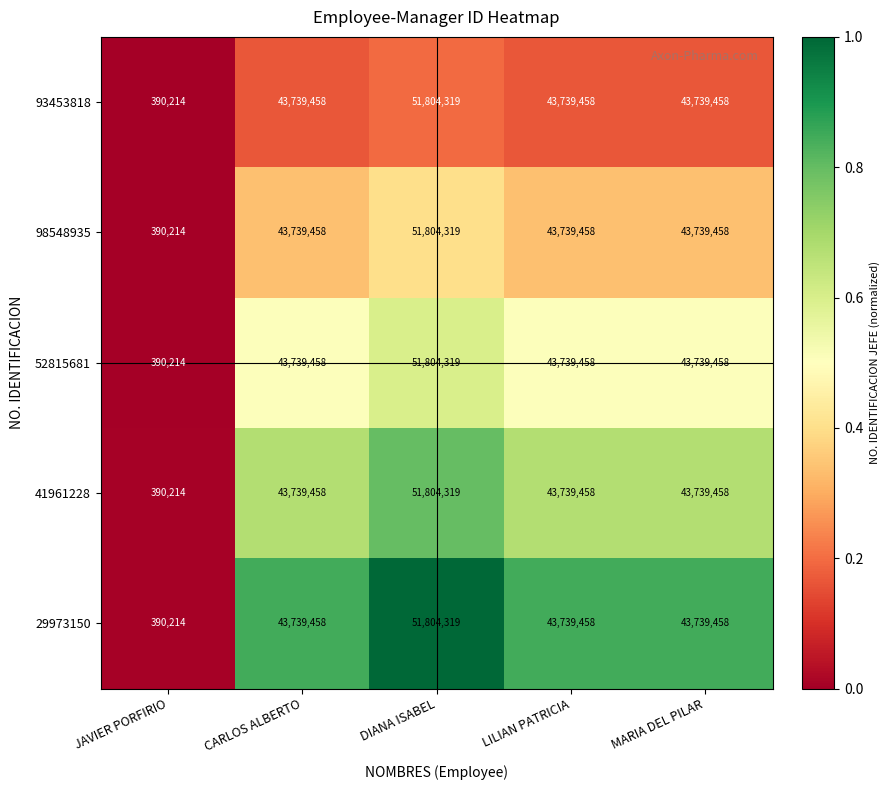

What value does the 41961228 series have at JAVIER PORFIRIO, to the nearest 10?

390210